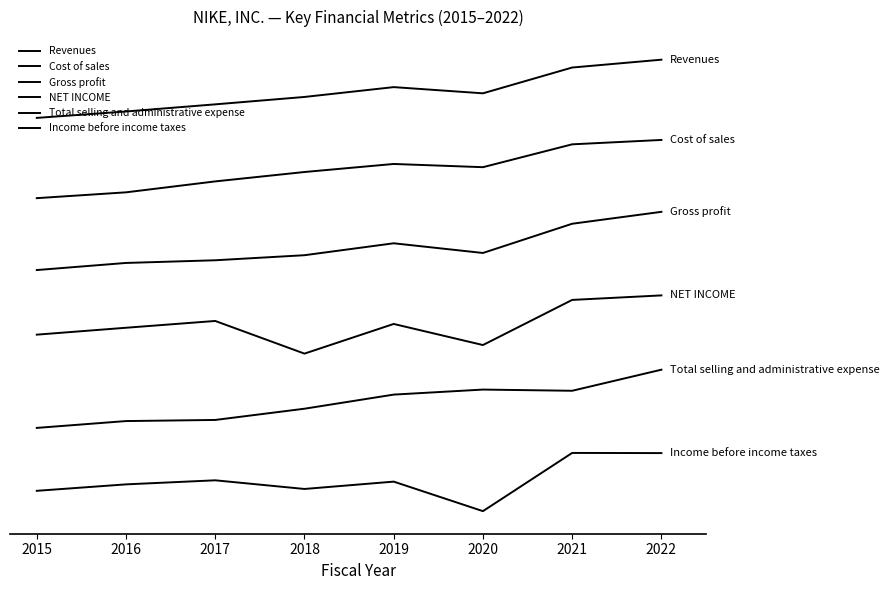

Which has a higher value, 2016 or 2021?

2021